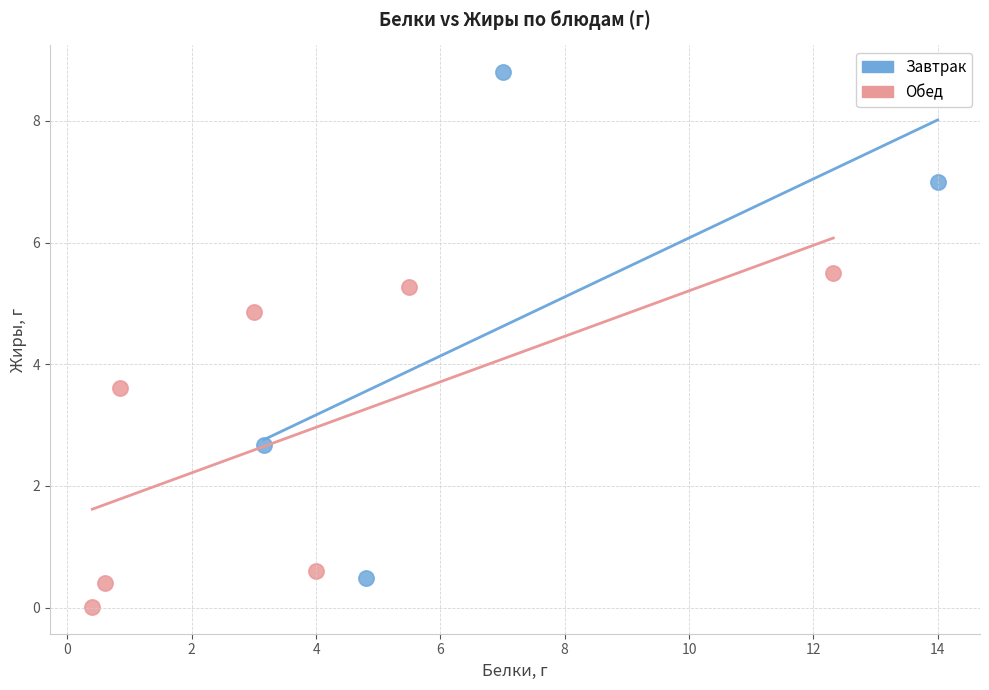

Which series reaches the minimum Y coordinate?

Обед